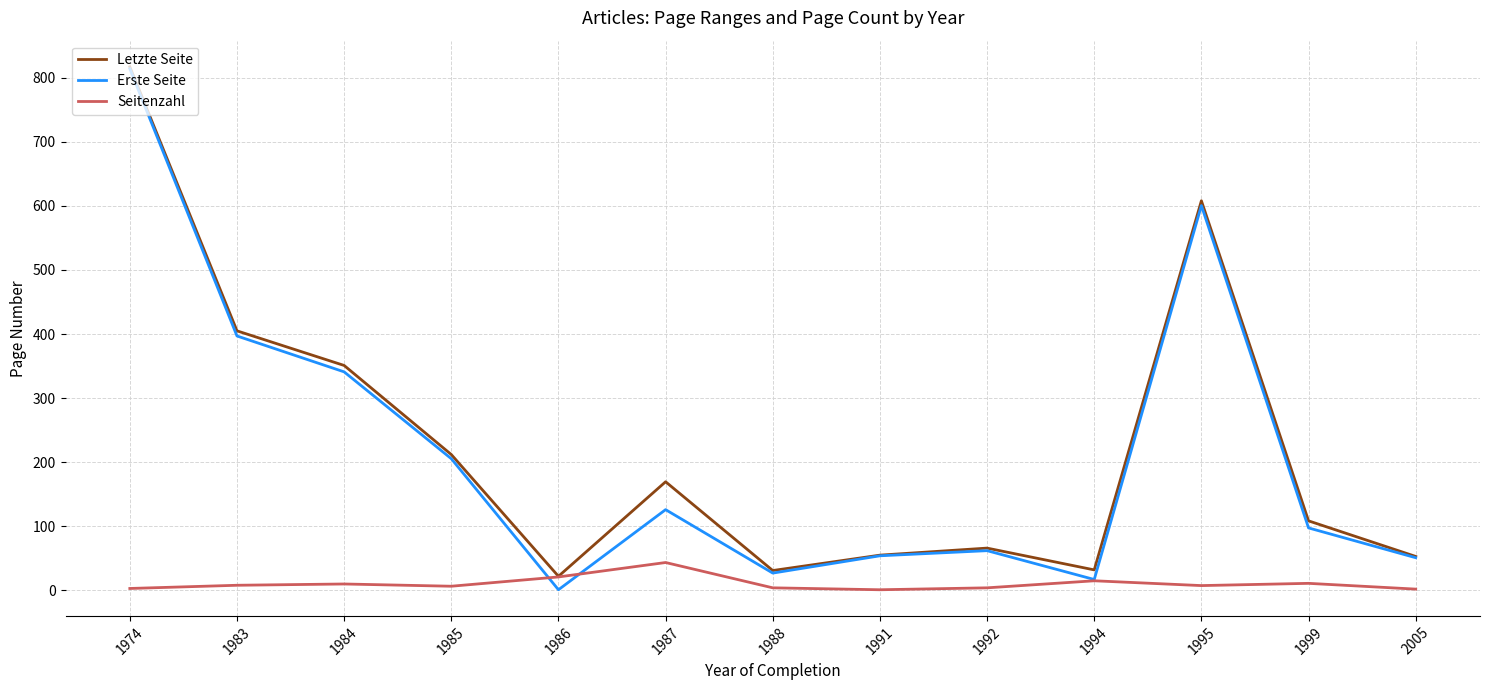

The Seitenzahl series shows 2.0 at 2005. True or false?

True